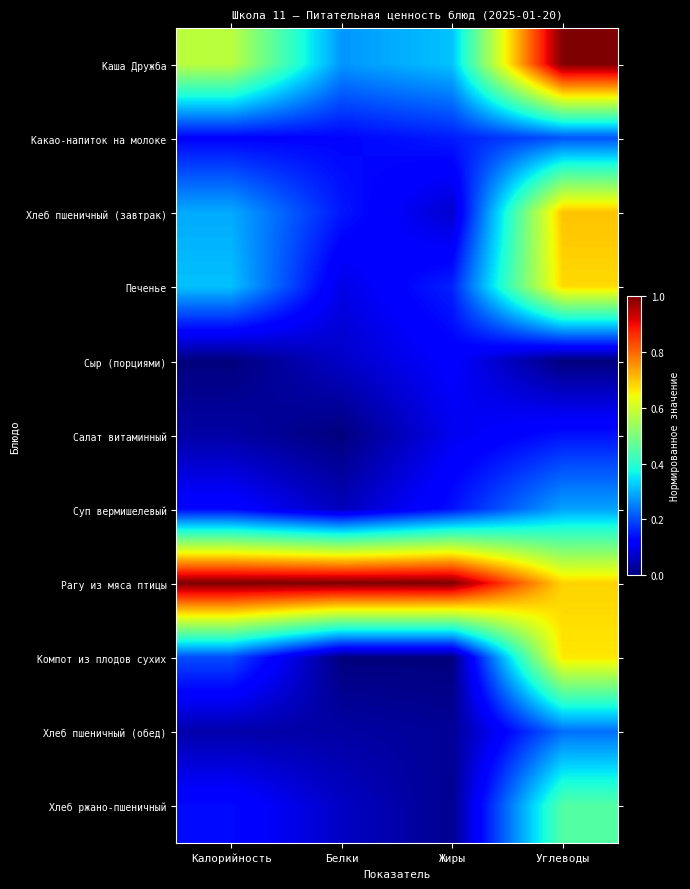

What is the spread (max minus min) of values at Белки?

1.0